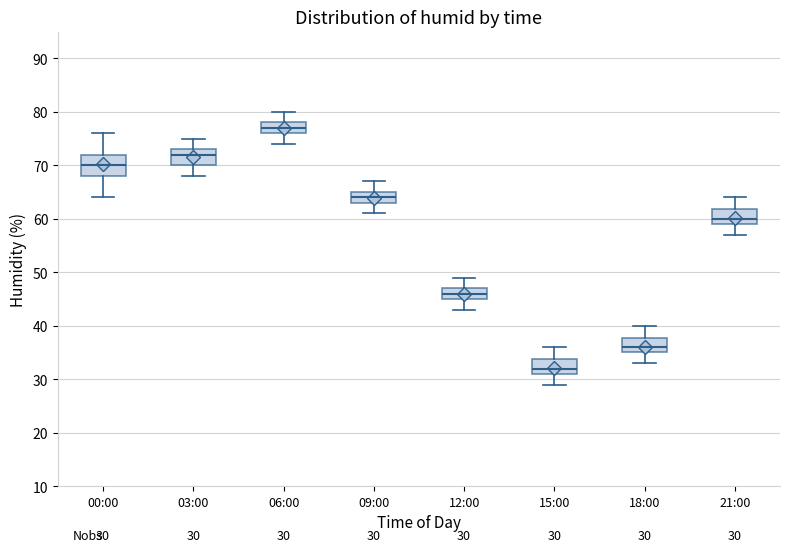

Which box's median line is the highest?

06:00